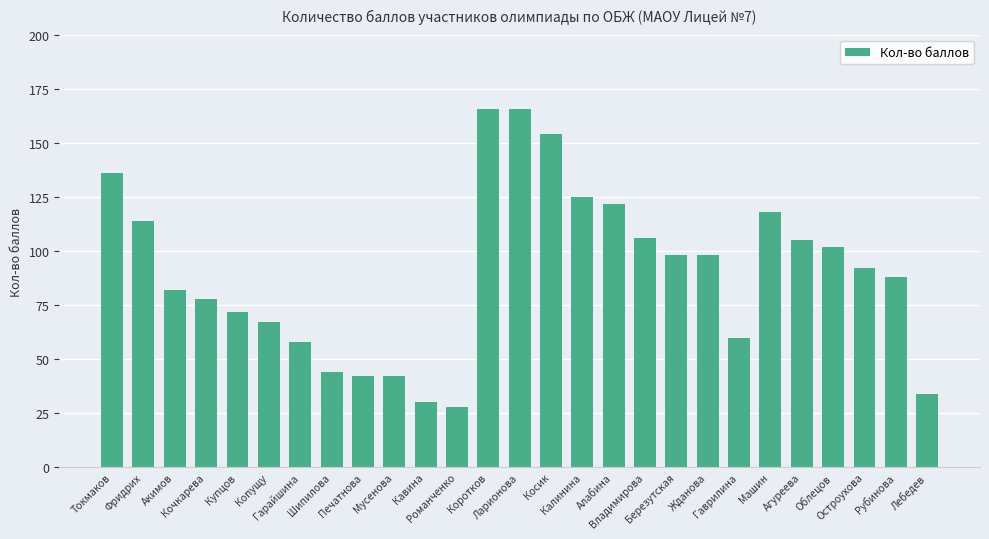

What is the value of the 22nd bar from the left?

118